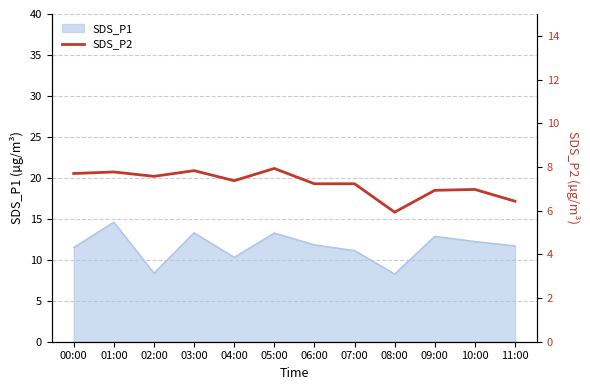

What is the maximum value for SDS_P1?

14.6